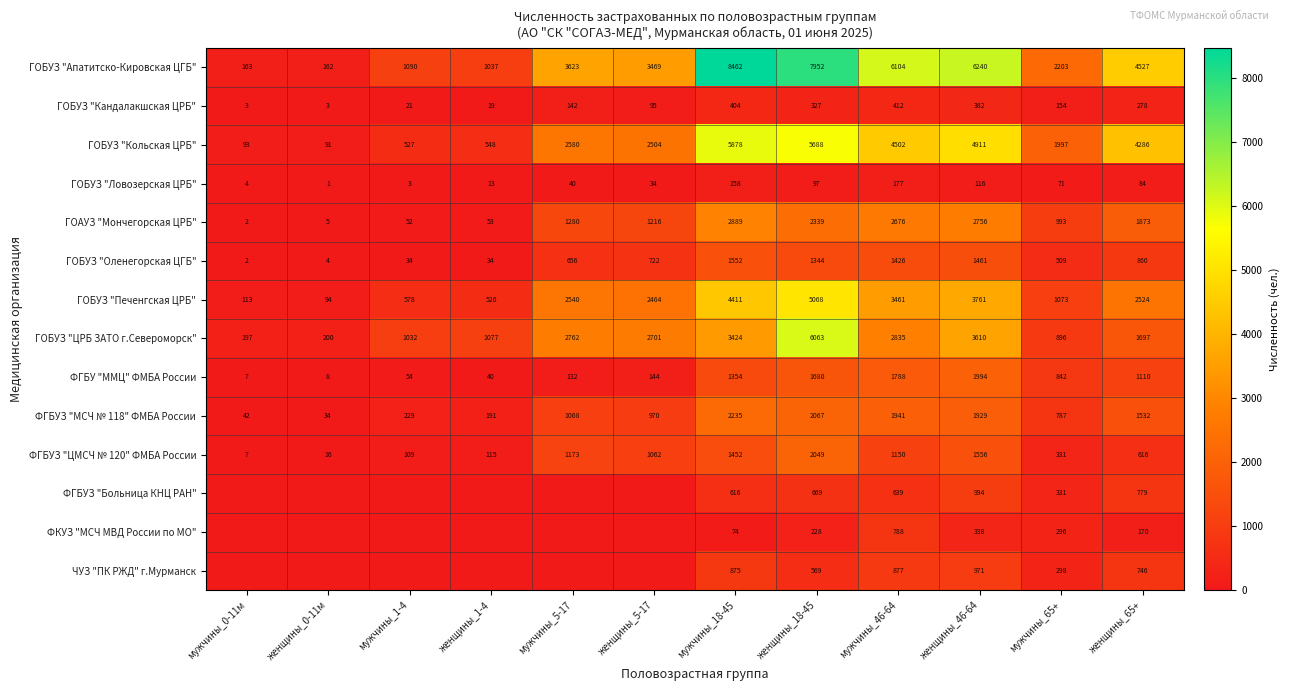

What is the difference between the highest and lowest values at мужчины_18-45?

8388